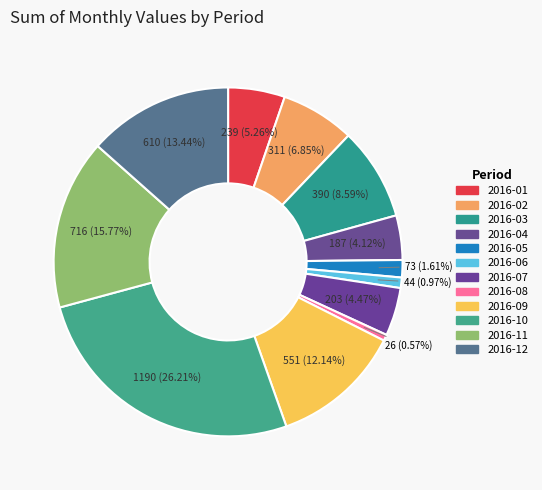

To the nearest percent, what portion does 2016-06 represent?

1%